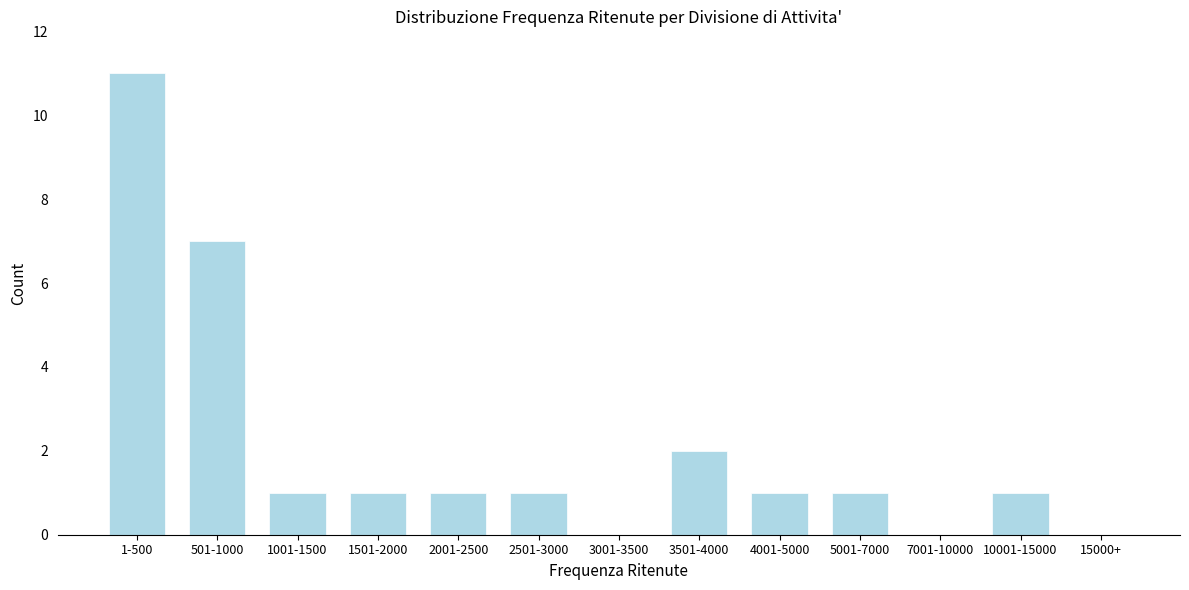

Reading left to right, transcribe all the data shown in this chart.

1-500=11	501-1000=7	1001-1500=1	1501-2000=1	2001-2500=1	2501-3000=1	3001-3500=0	3501-4000=2	4001-5000=1	5001-7000=1	7001-10000=0	10001-15000=1	15000+=0